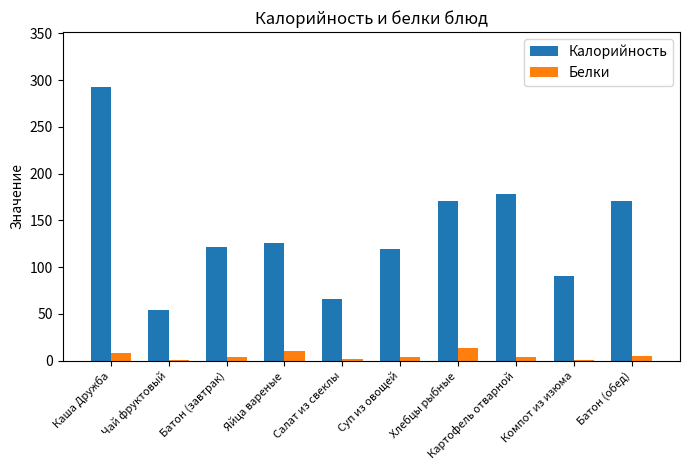

What is the sum of all Калорийность values?

1388.7